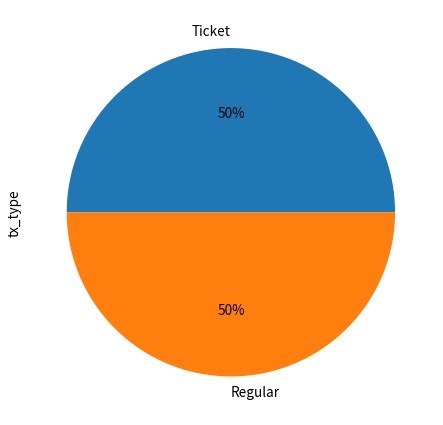

The Regular slice represents 50% of the pie. True or false?

True